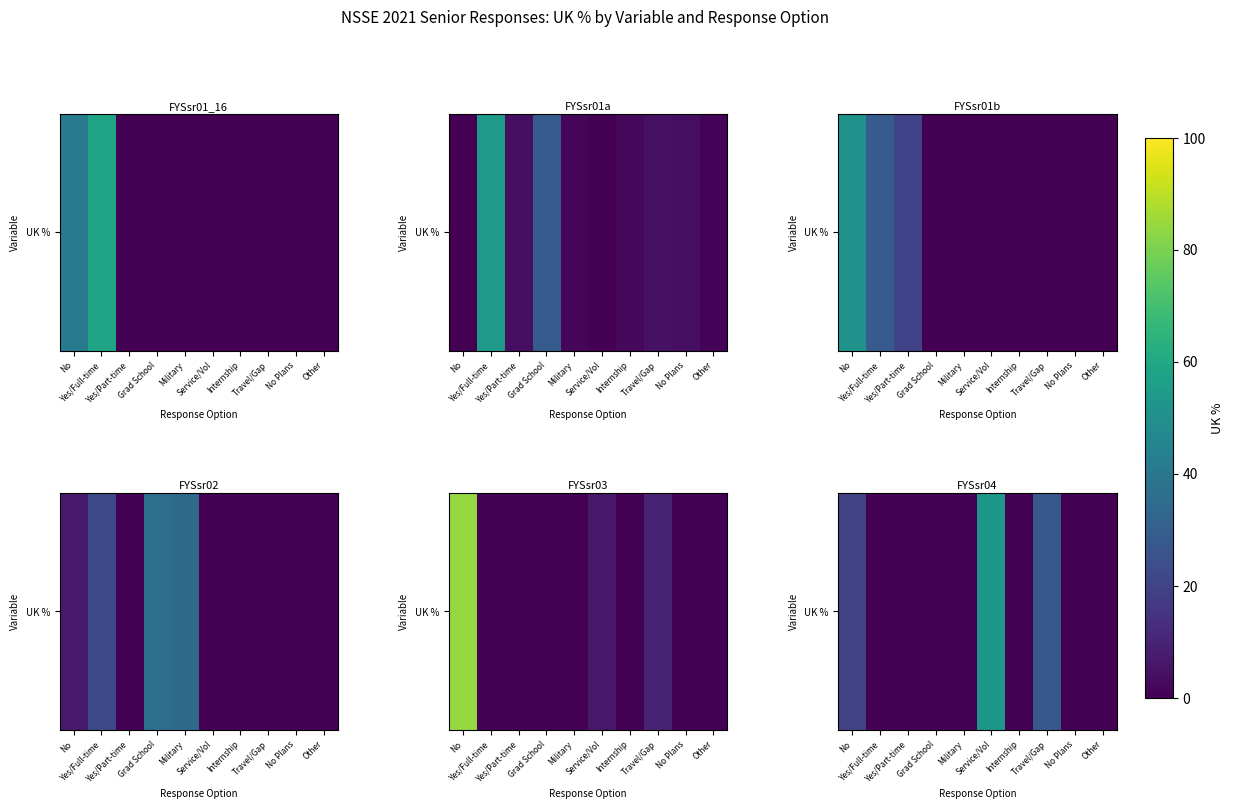

Which label corresponds to the smallest value in the chart?

Yes/Full-time